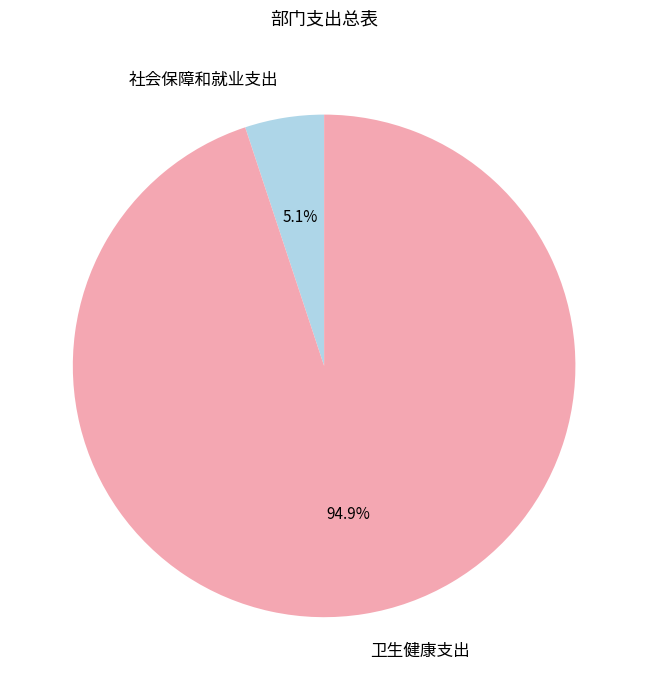

Does any single category account for the majority?

Yes